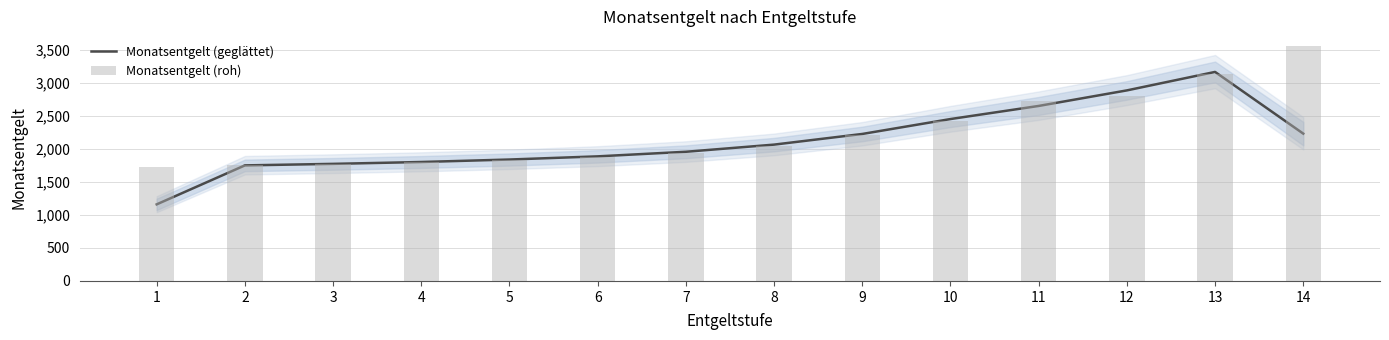

Where does the Monatsentgelt (geglättet) series first go above 2063?

8